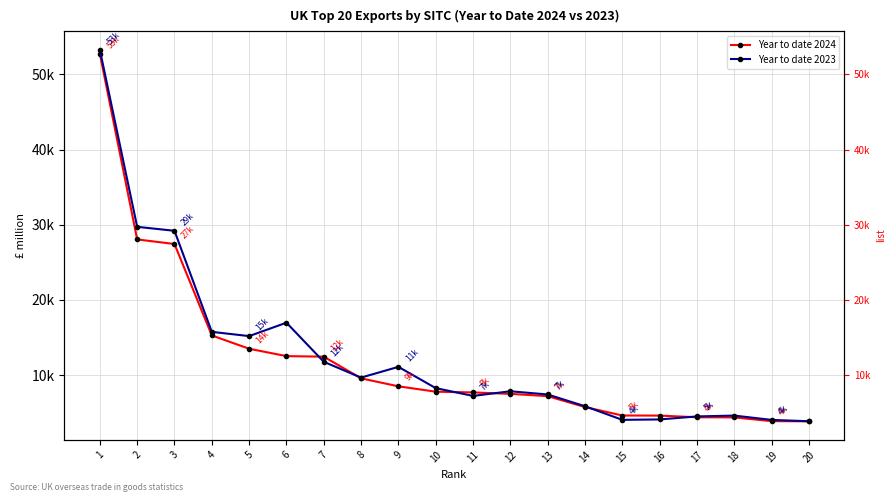

Which series changed the most between 9 and 18?

Year to date 2023